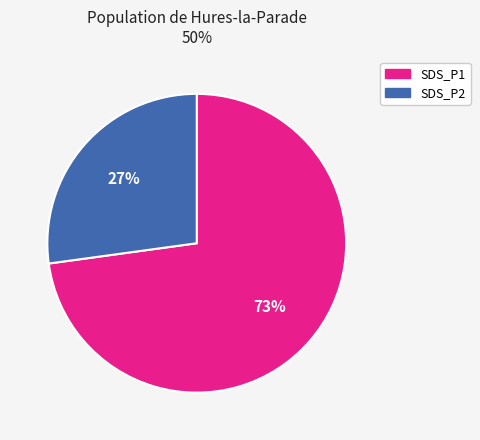

To the nearest percent, what is the difference between the largest and smallest slice percentages?

46%